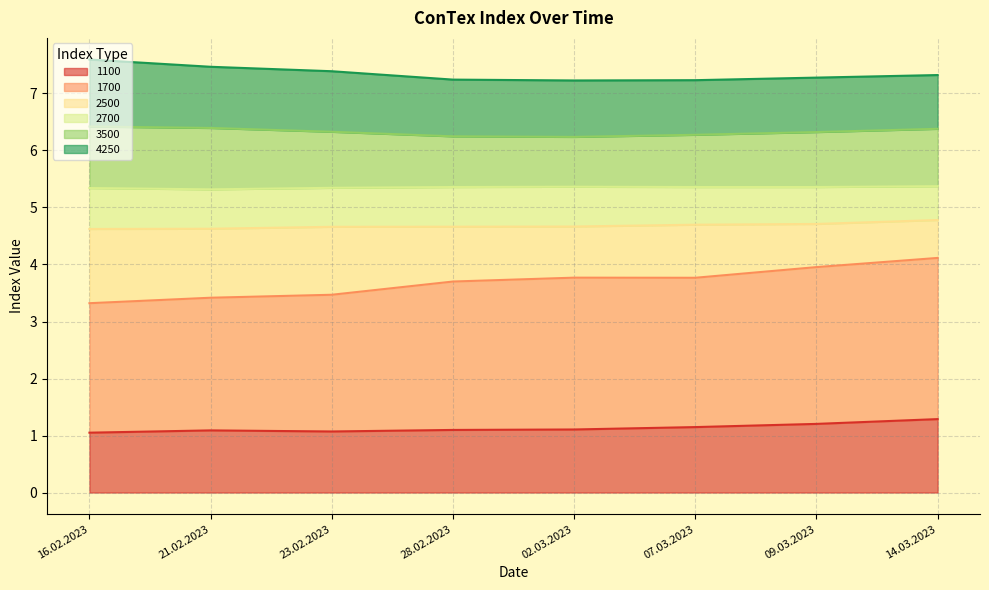

Rank the categories by 3500 value from highest to lowest.

16.02.2023, 21.02.2023, 14.03.2023, 23.02.2023, 09.03.2023, 07.03.2023, 28.02.2023, 02.03.2023